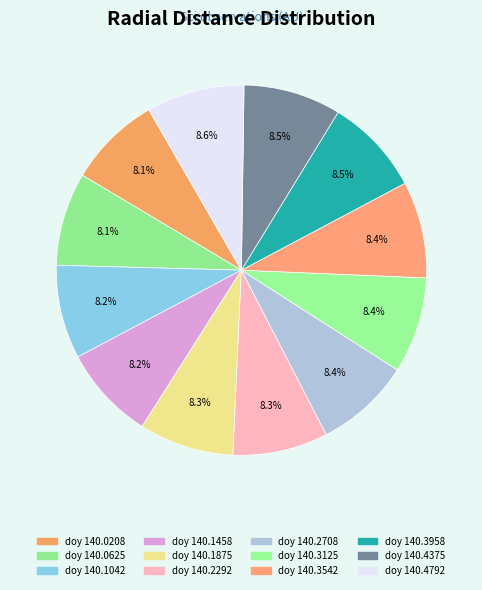

How many segments does this pie chart have?

12